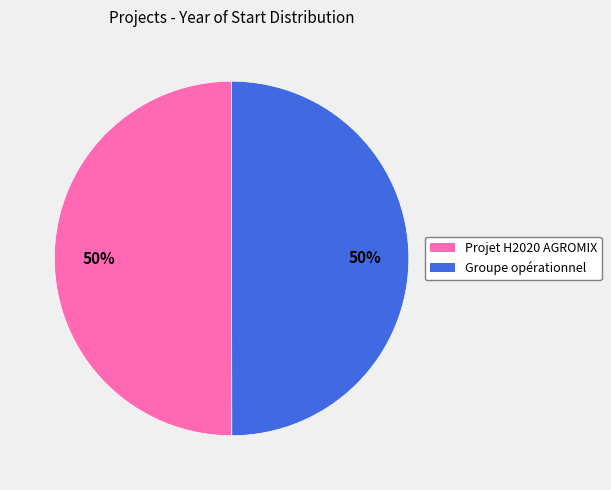

Do Projet H2020 AGROMIX and Groupe opérationnel together represent more than half of the pie?

Yes